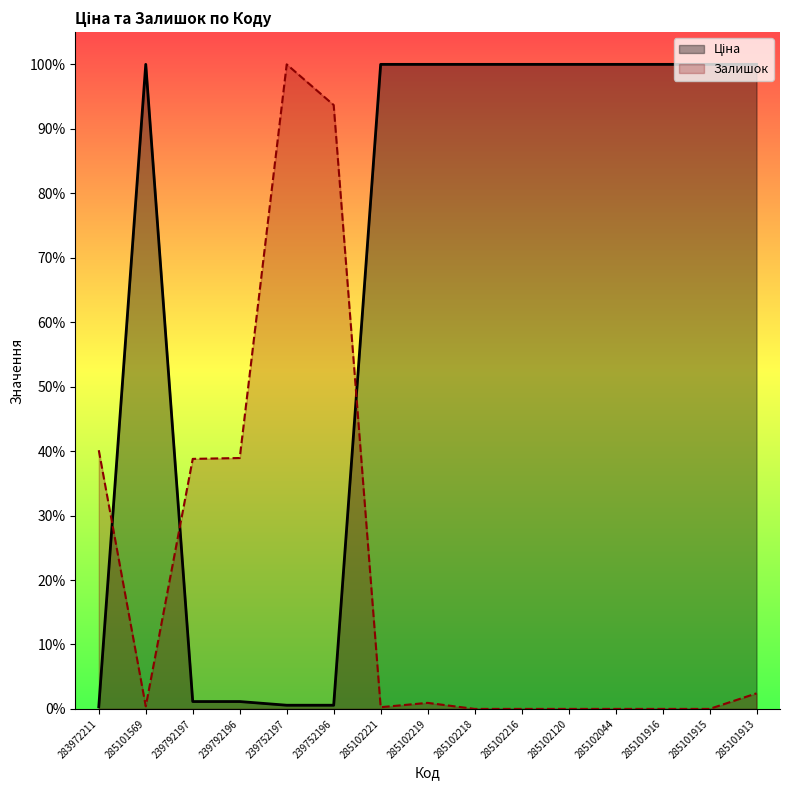

Which has a higher value, 285101915 or 285102216?

285101915